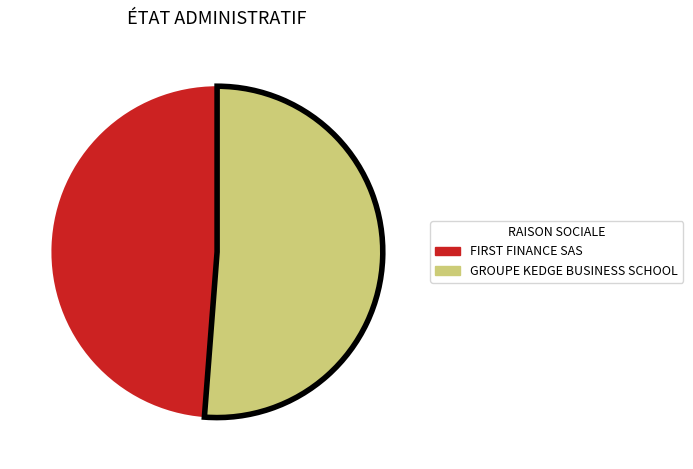

Is there any slice that represents more than half of the pie?

Yes